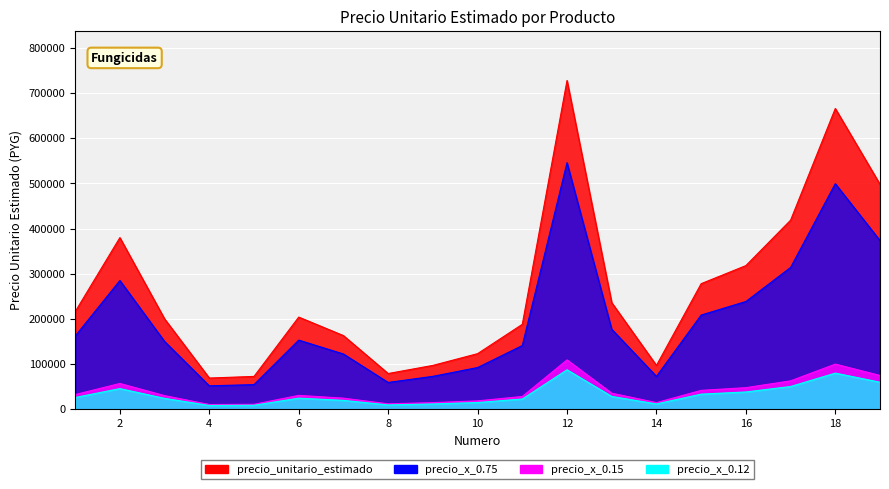

The chart shows a value of 41670 at 10. True or false?

False